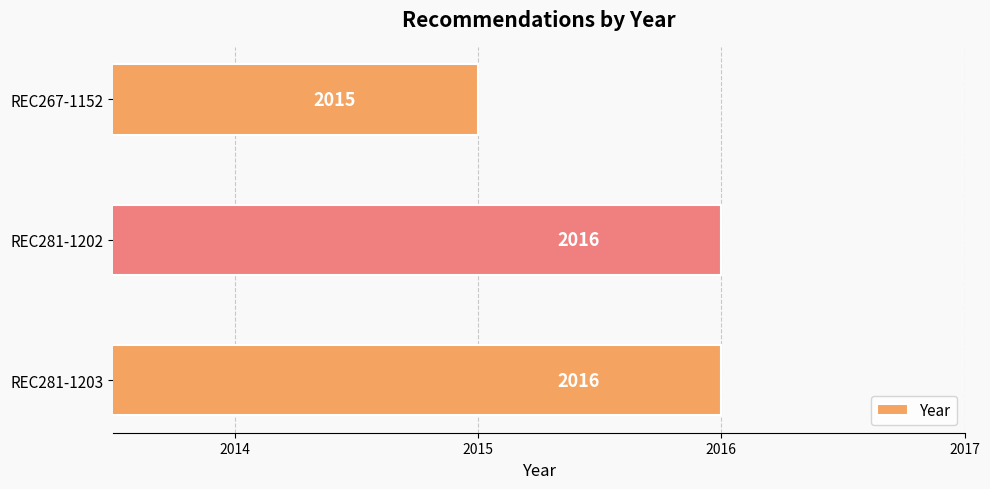

What is the sum of all values?

6047